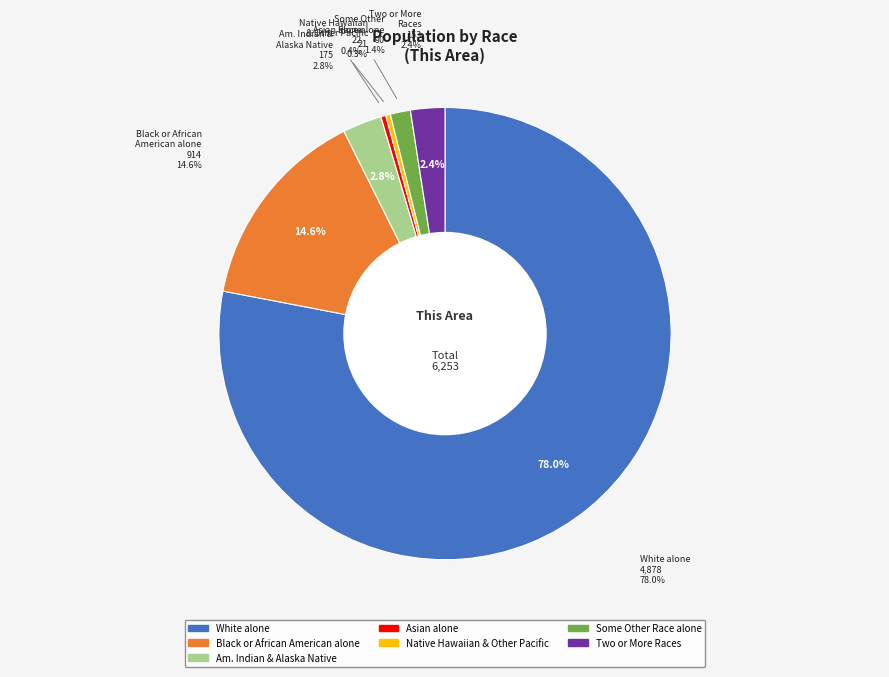

How many slices are in this pie chart?

7